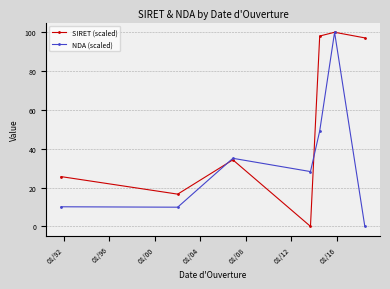

What is the value of the SIRET (scaled) point at the 1st from the left?

25.6